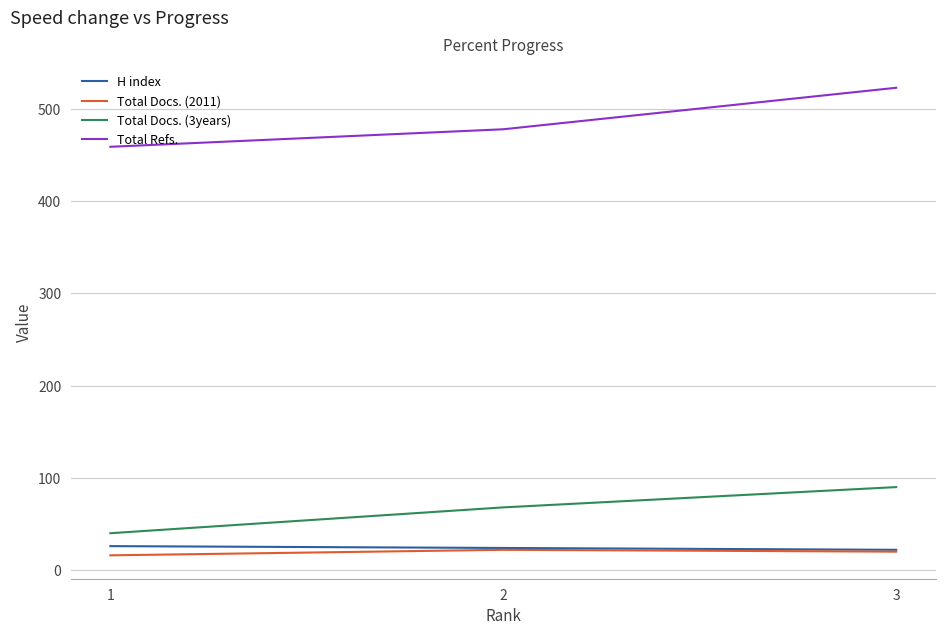

The value of Total Docs. (3years) at 2 is 68. True or false?

True